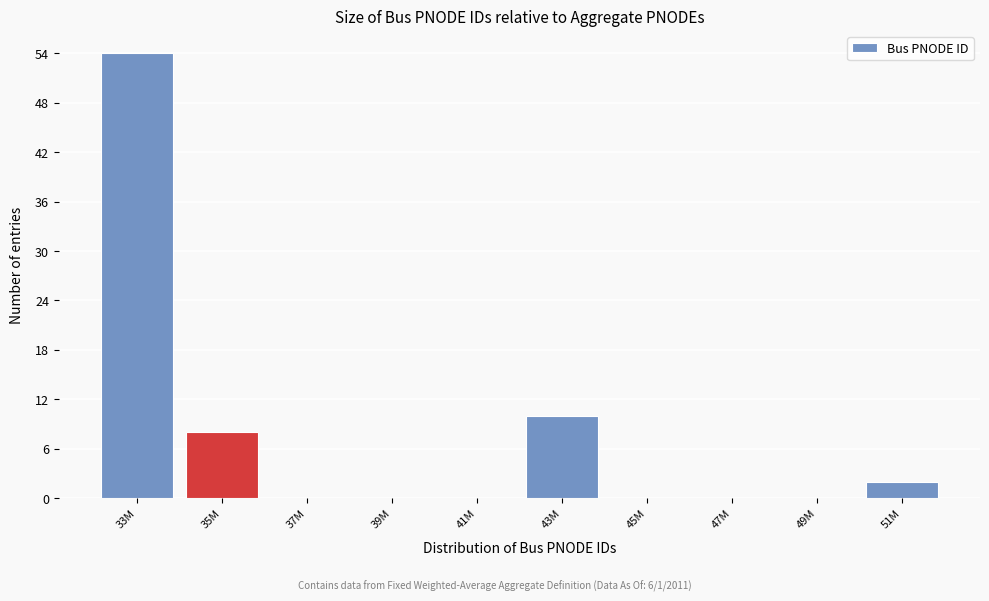

Reading right to left, transcribe all the data shown in this chart.

51M=2	49M=0	47M=0	45M=0	43M=10	41M=0	39M=0	37M=0	35M=8	33M=54